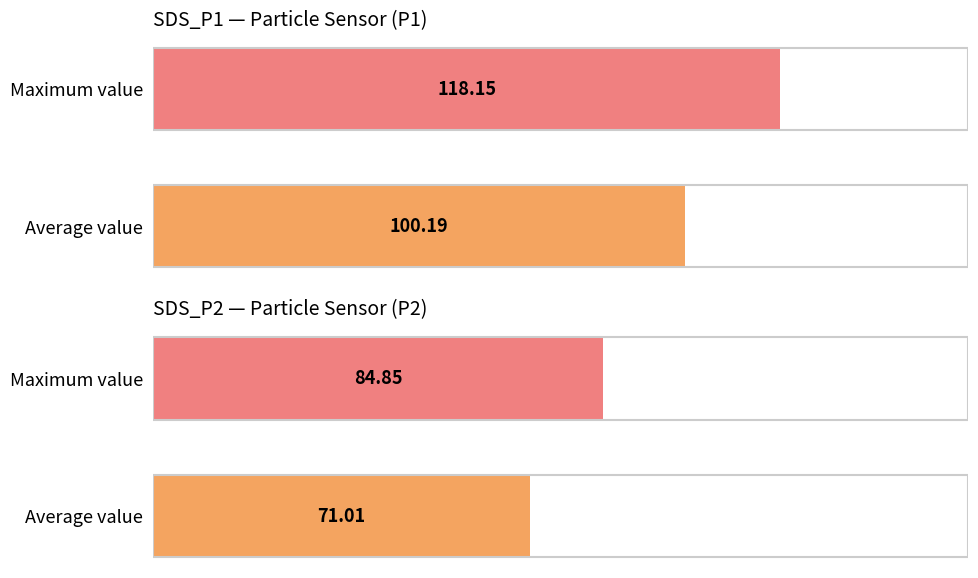

Are the bars grouped side by side (vs. stacked)?

Yes